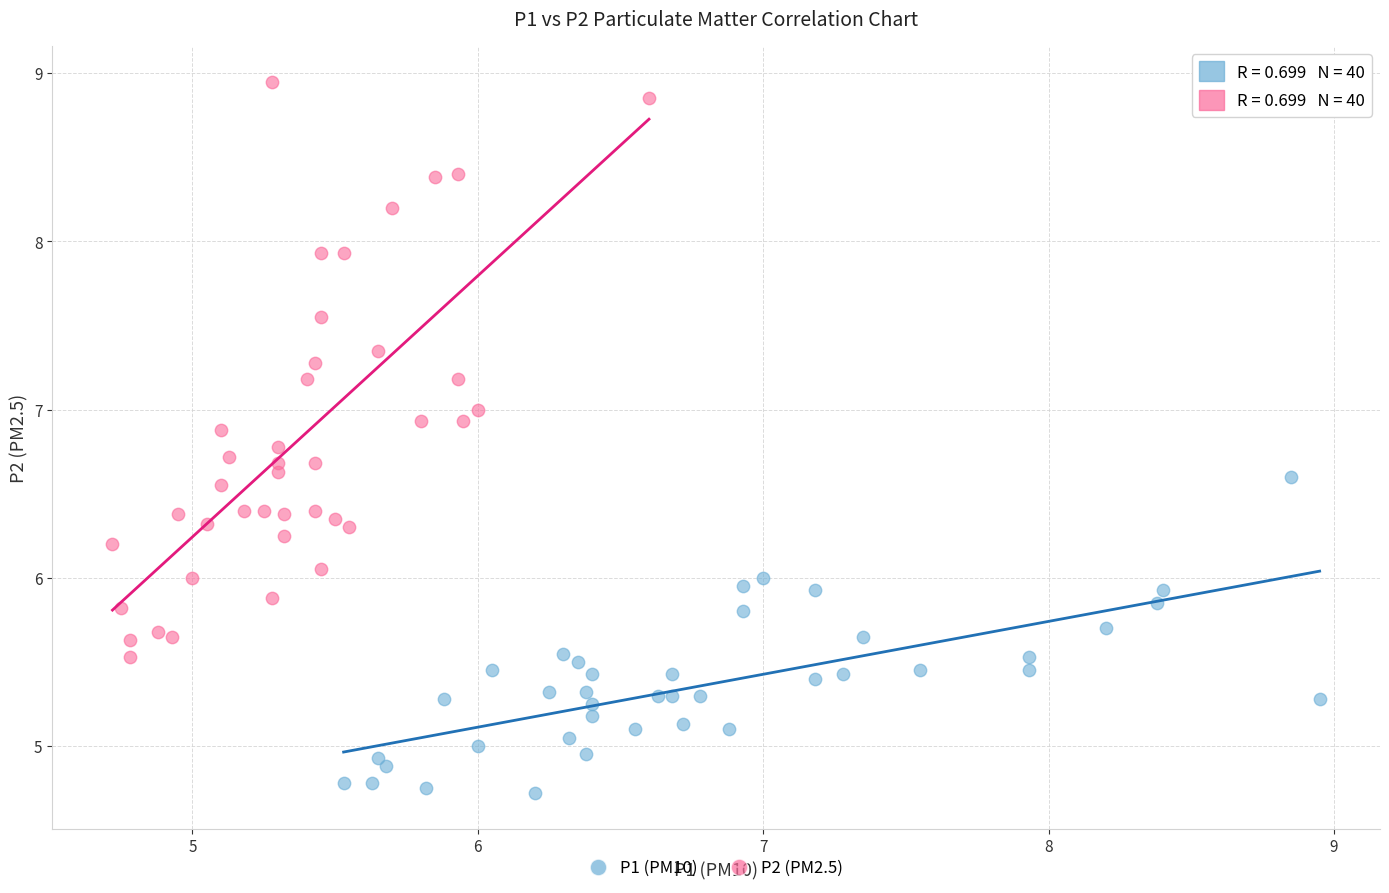

What are all the series names shown in the legend?

P1 (PM10), P2 (PM2.5)